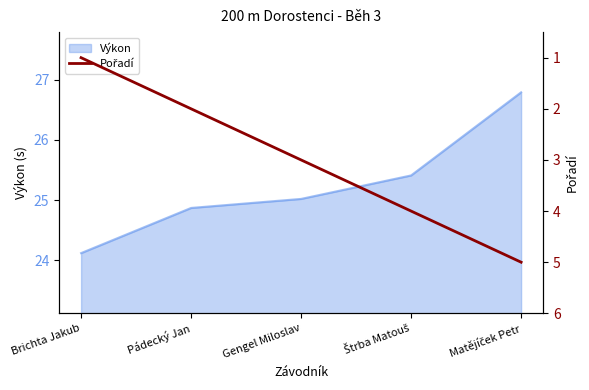

True or false: the data shows 1 at Pádecký Jan.

False